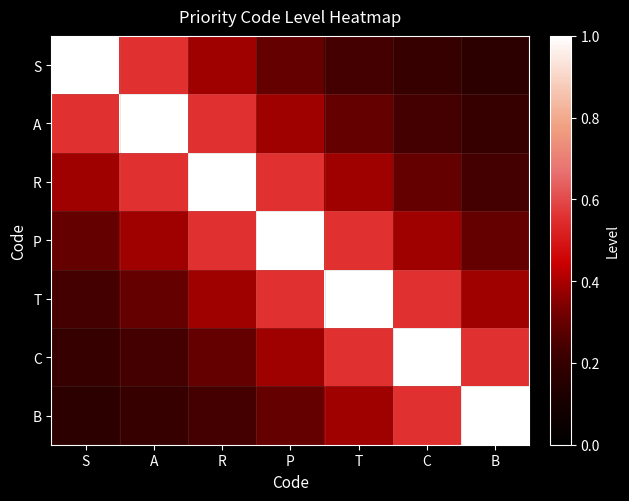

What is the spread (max minus min) of values at P?

0.7